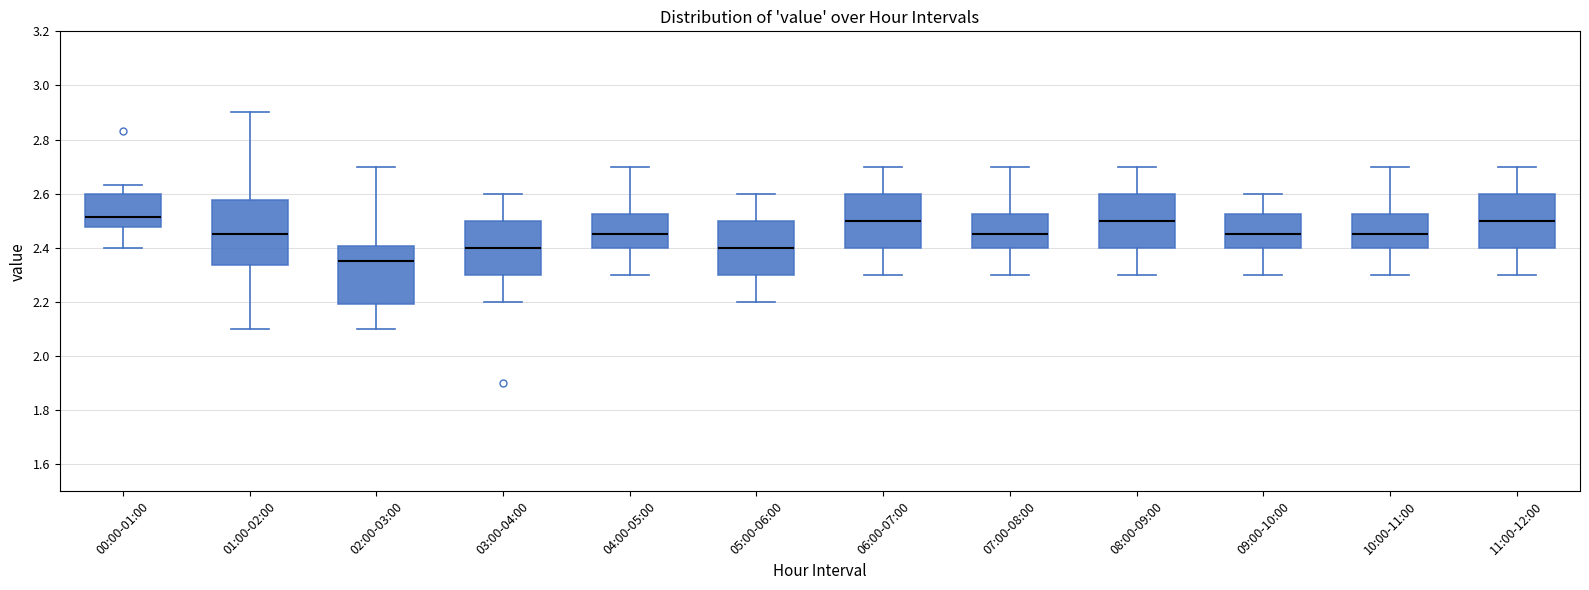

Reading left to right, transcribe this box plot: for each box, give where its median line is, the range the box spans, and where its two whiskers end, as read against the y-axis. The values are not printed on the chart, so give them approximately, as read against the axis.

00:00-01:00: median 2.52, box 2.48 to 2.60, whiskers 2.40 to 2.64
01:00-02:00: median 2.46, box 2.34 to 2.58, whiskers 2.10 to 2.90
02:00-03:00: median 2.36, box 2.20 to 2.40, whiskers 2.10 to 2.70
03:00-04:00: median 2.40, box 2.30 to 2.50, whiskers 2.20 to 2.60
04:00-05:00: median 2.46, box 2.40 to 2.52, whiskers 2.30 to 2.70
05:00-06:00: median 2.40, box 2.30 to 2.50, whiskers 2.20 to 2.60
06:00-07:00: median 2.50, box 2.40 to 2.60, whiskers 2.30 to 2.70
07:00-08:00: median 2.46, box 2.40 to 2.52, whiskers 2.30 to 2.70
08:00-09:00: median 2.50, box 2.40 to 2.60, whiskers 2.30 to 2.70
09:00-10:00: median 2.46, box 2.40 to 2.52, whiskers 2.30 to 2.60
10:00-11:00: median 2.46, box 2.40 to 2.52, whiskers 2.30 to 2.70
11:00-12:00: median 2.50, box 2.40 to 2.60, whiskers 2.30 to 2.70